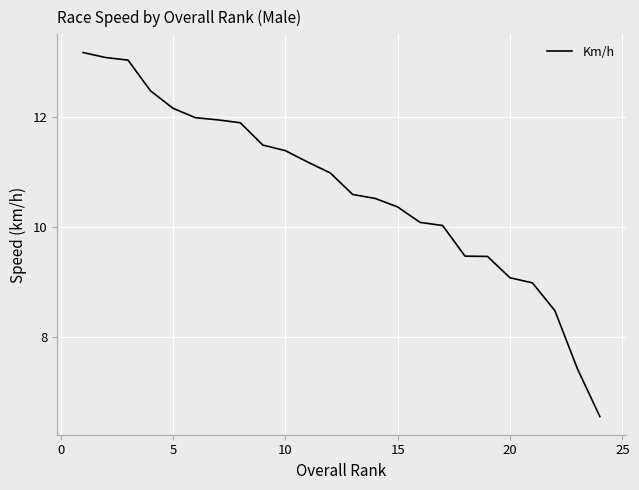

What is the minimum value shown in the chart?

6.6